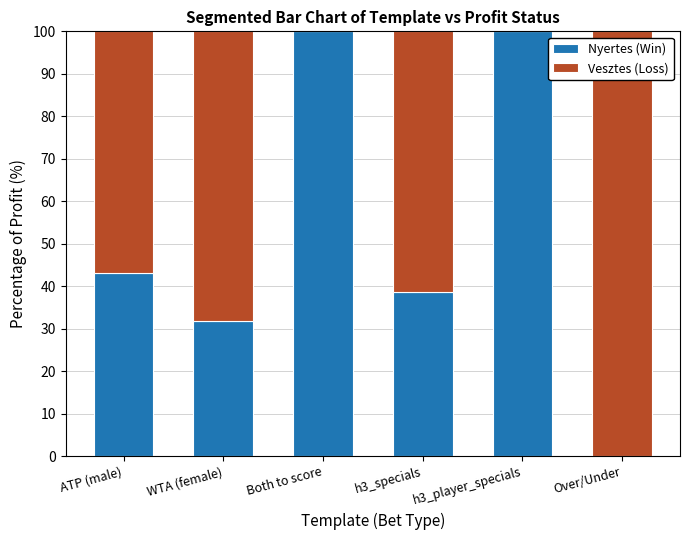

What is the total value across all series at ATP (male)?

100.0